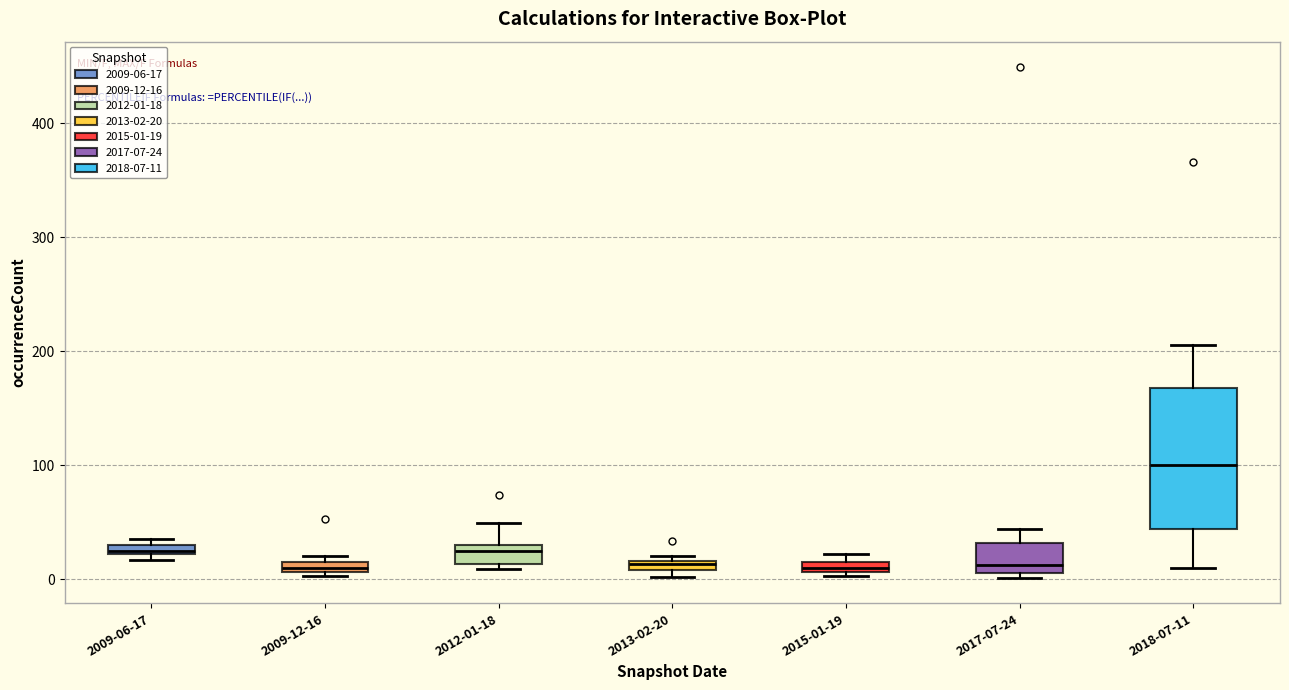

Comparing the boxes themselves (not the whiskers), which one is the tallest?

2018-07-11